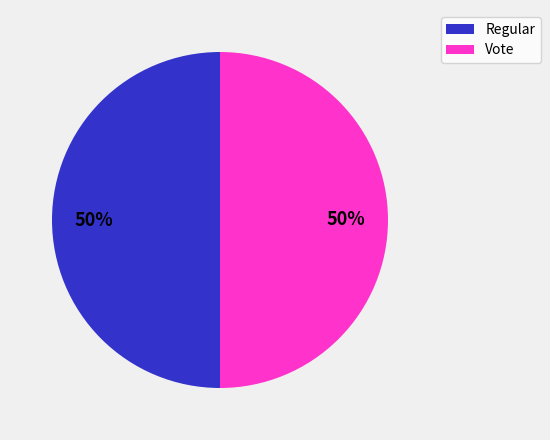

Count the number of slices in the pie.

2